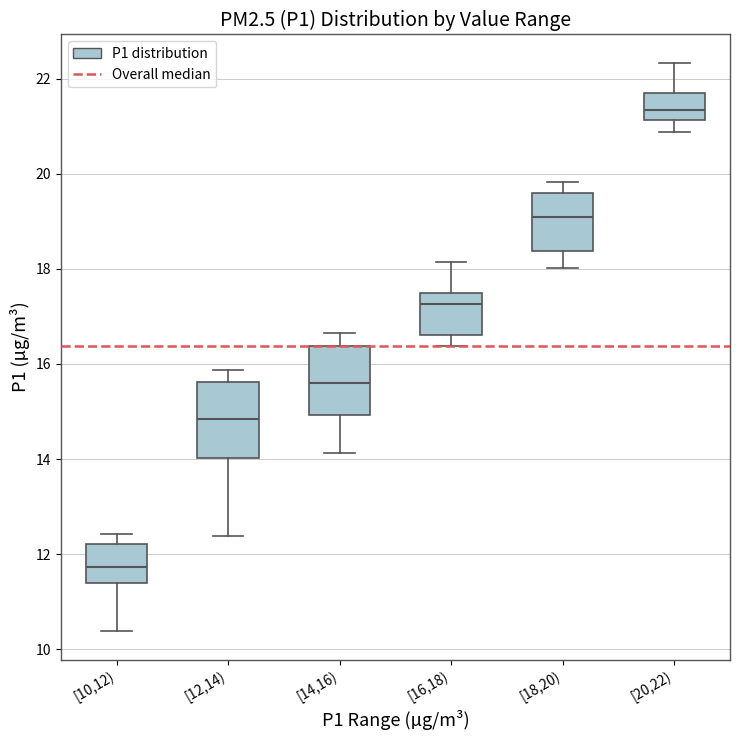

Where does the upper whisker of the box for [10,12) end on the y-axis? The values are not printed on the chart, so give them approximately, as read against the axis.

12.4